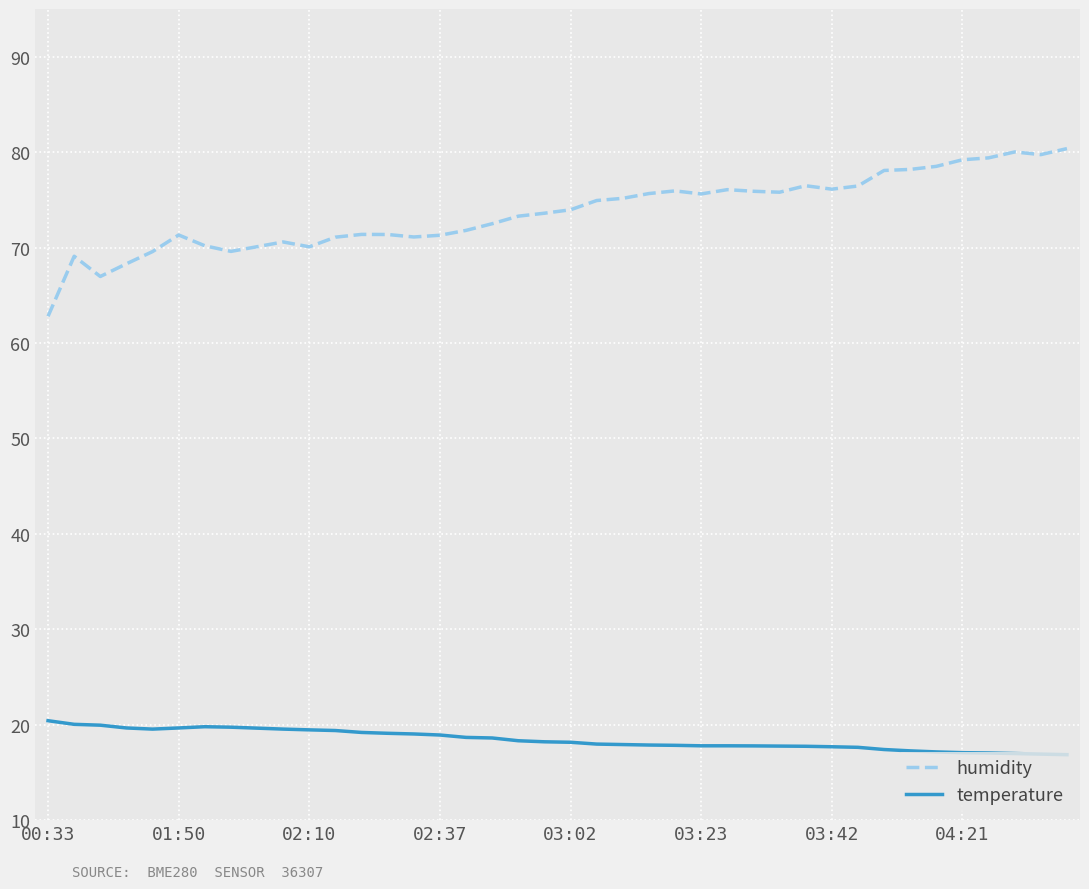

Which series has the largest range (max minus min)?

humidity